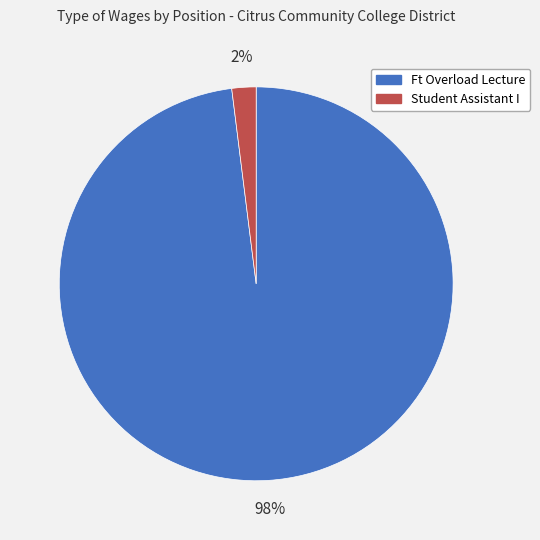

How many segments does this pie chart have?

2